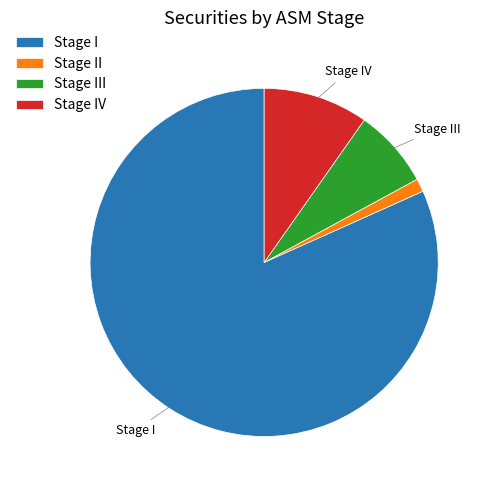

Combined, do Stage II and Stage III account for over 50%?

No